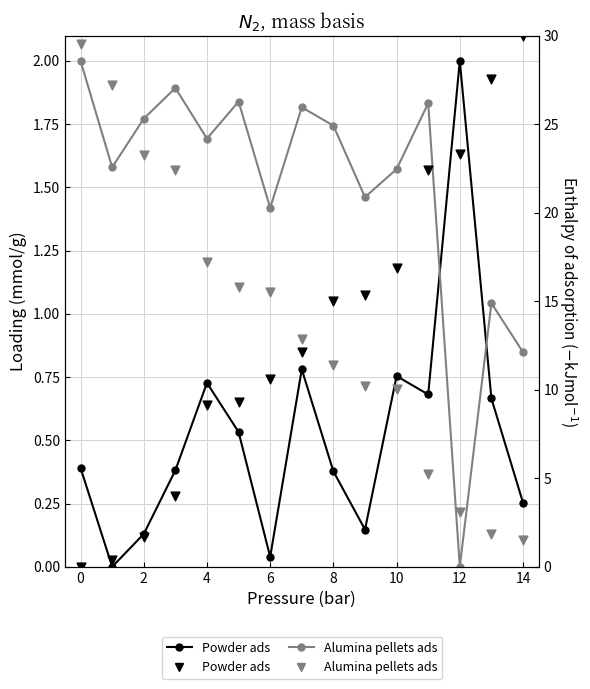

At how many categories does at least one series exceed 13?

14